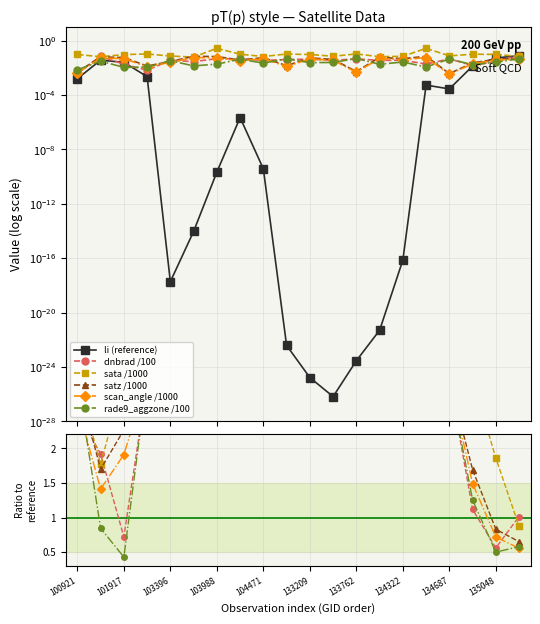

At 19, list the series in order from largest to smallest.

dnbrad /100, sata /1000, satz /1000, rade9_aggzone /100, scan_angle /1000, li (reference)